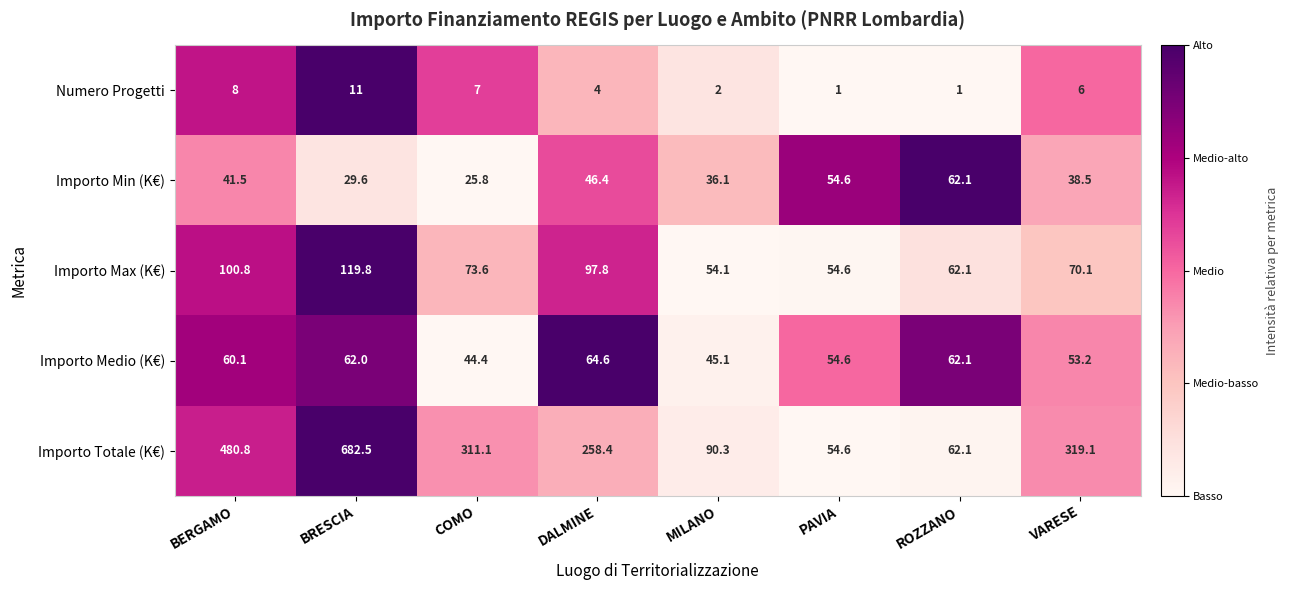

What is the maximum value shown in the chart?

682.5